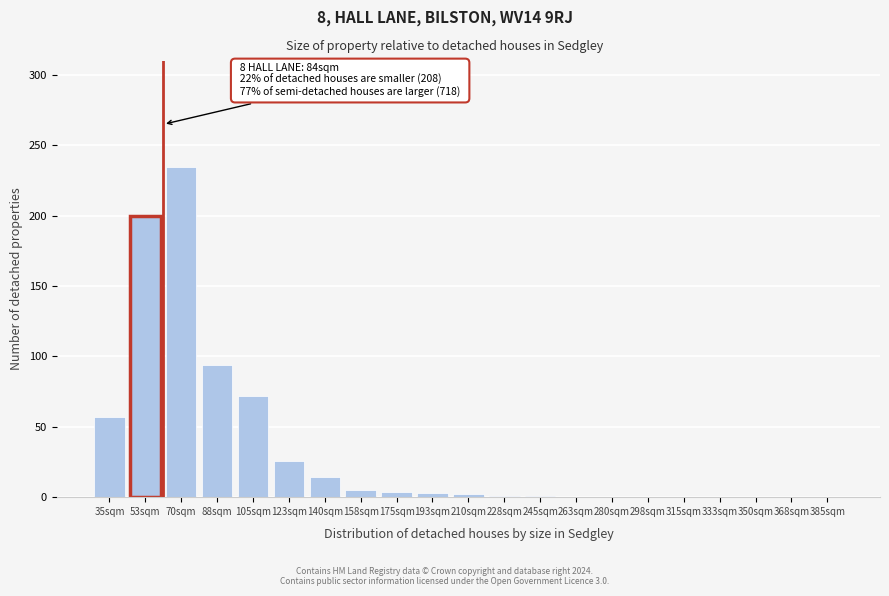

Which has a higher value, 123sqm or 368sqm?

123sqm